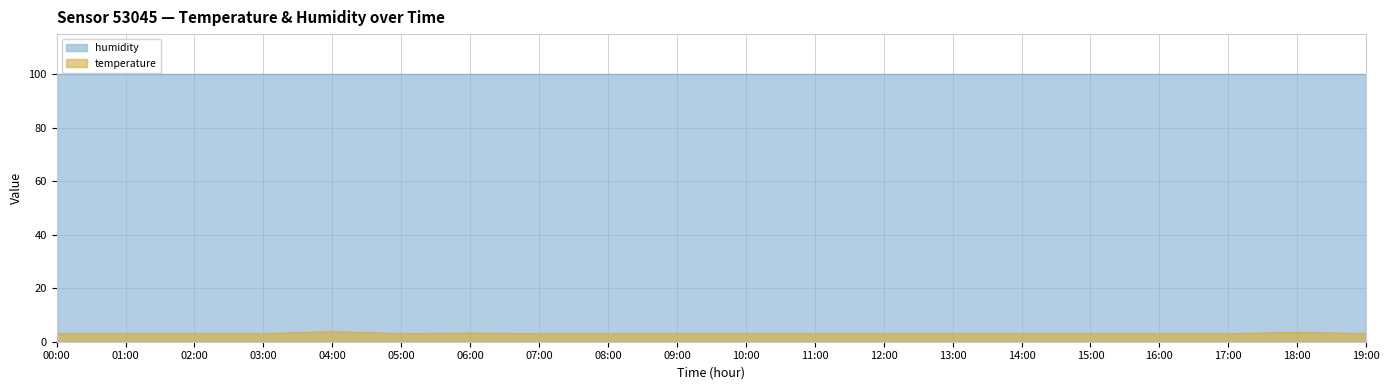

What is the difference between the maximum and minimum values?

0.8